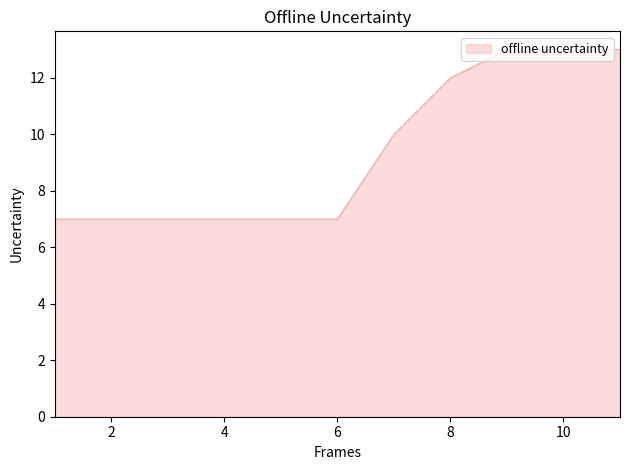

Does the chart display data point markers on the line(s)?

No